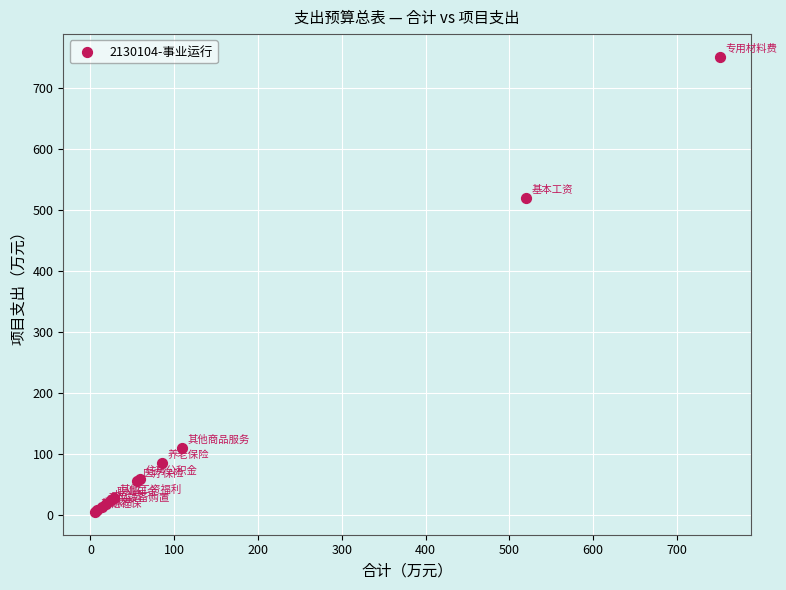

What Y value in the scatter plot is closest to 377?

520.0